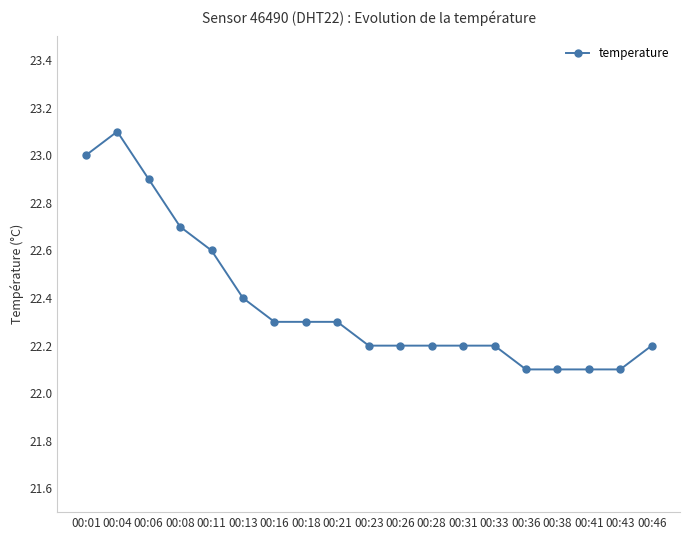

Is it true that the value at 00:04 is 23.1?

True